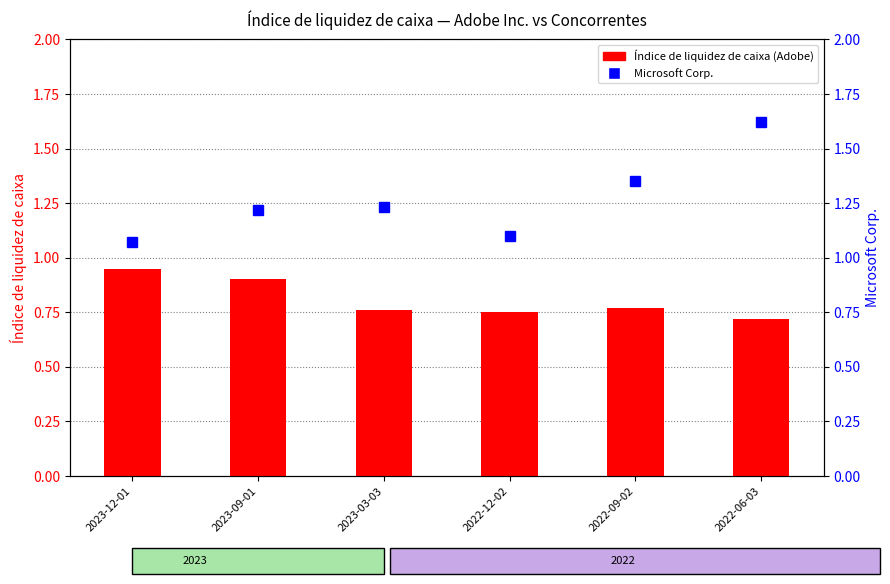

What value does the Microsoft Corp. series have at 2022-12-02?

1.1